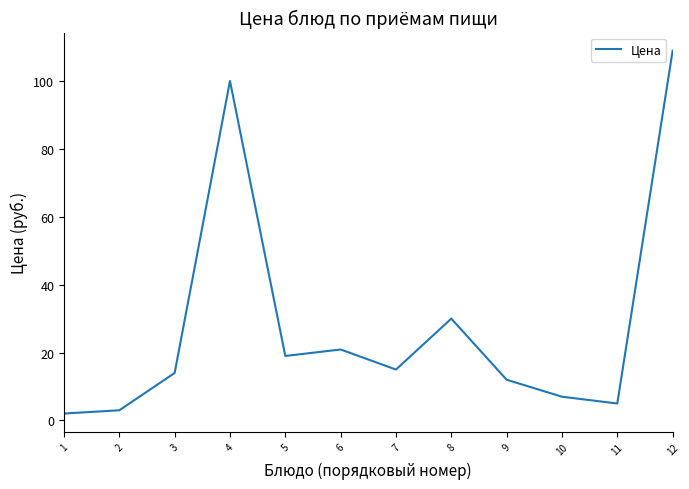

Which label corresponds to the largest value in the chart?

12